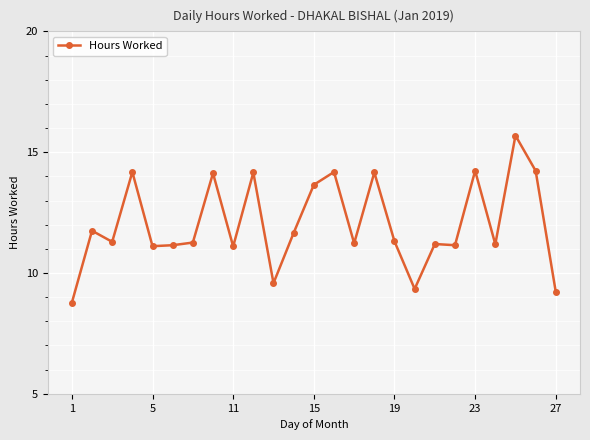

Does the chart display data point markers on the line(s)?

Yes